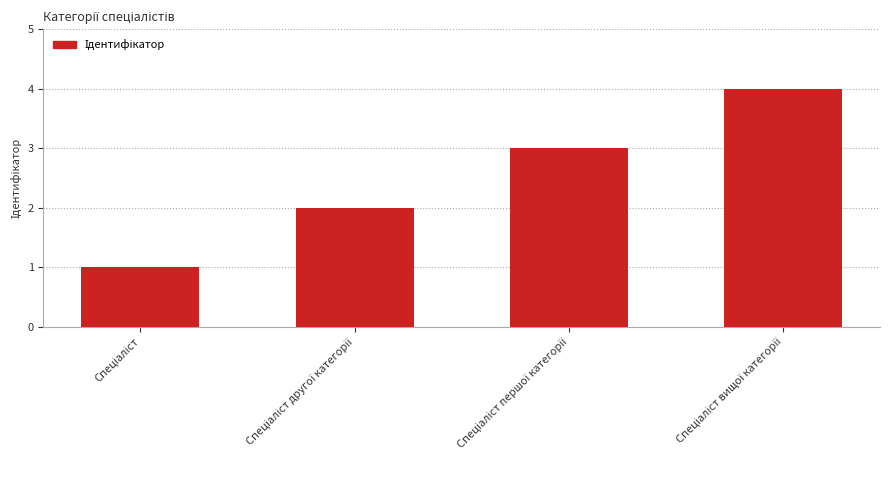

Are the bars grouped side by side (vs. stacked)?

No